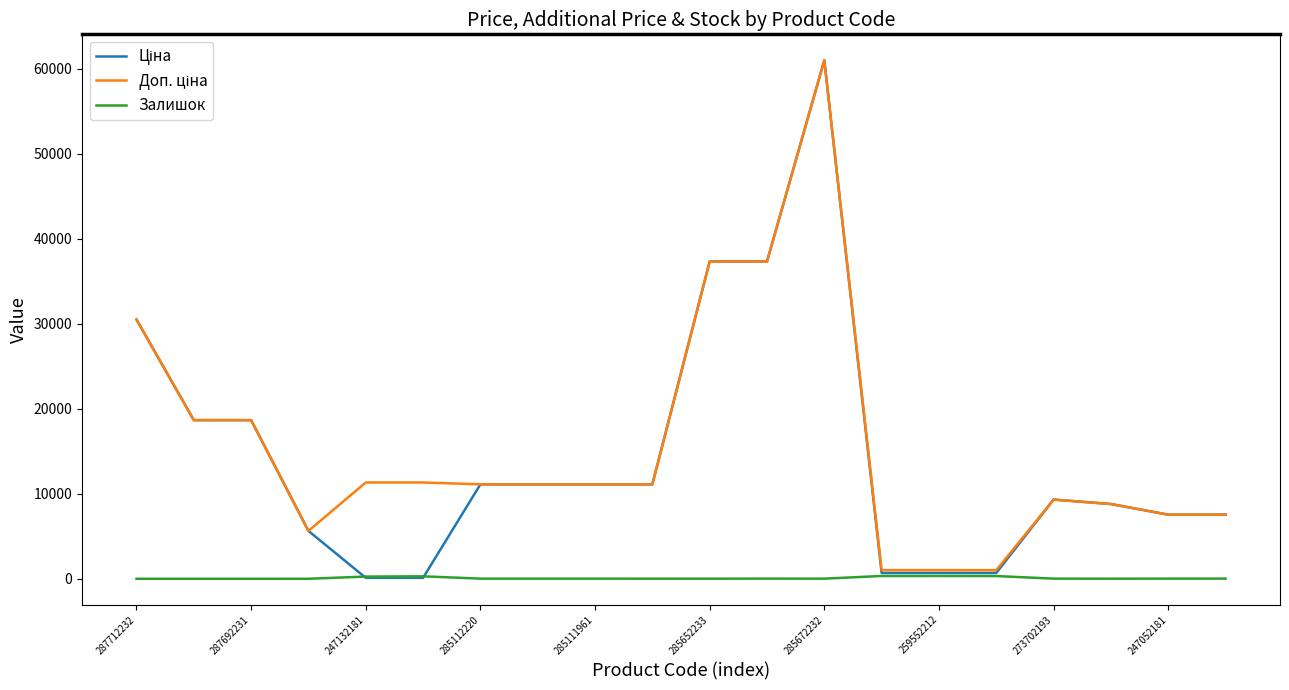

What is the greatest value displayed?

61024.7